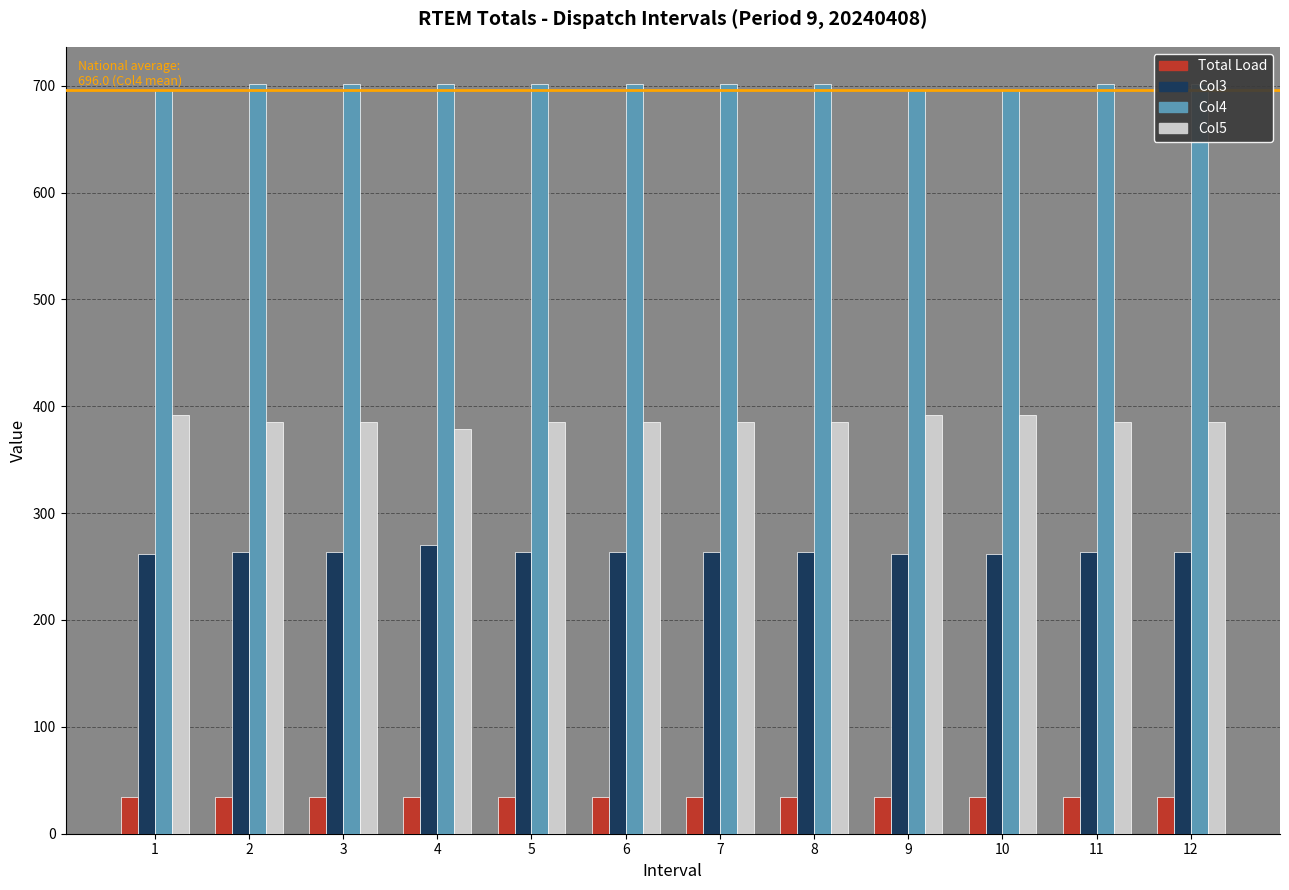

What is the highest value of the Col3 series?

270.3